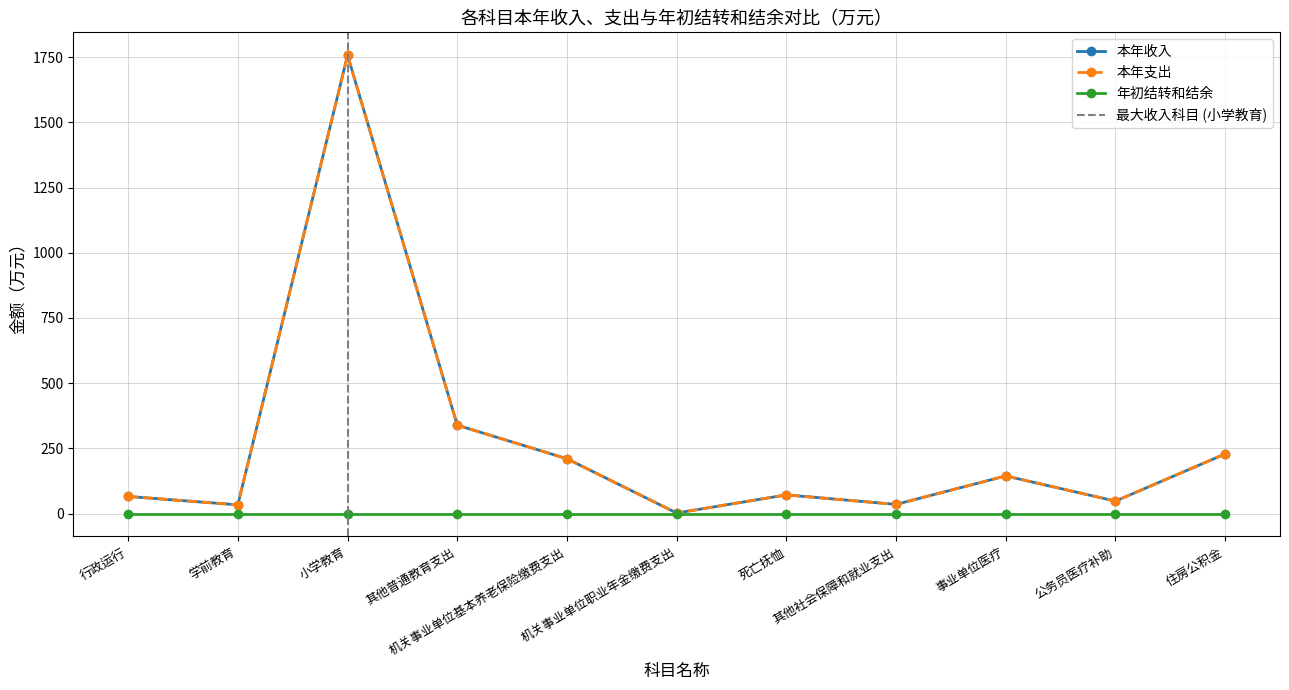

True or false: 本年收入 has more than 2 points higher than both neighbors.

True